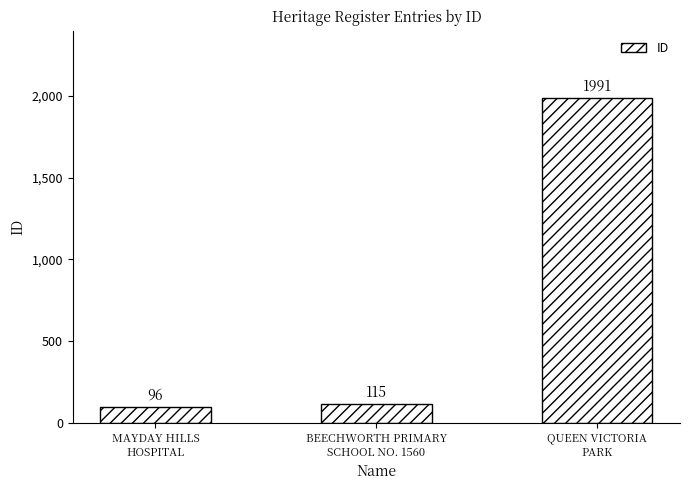

Where is the data nearest to the value 1043?

BEECHWORTH PRIMARY
SCHOOL NO. 1560